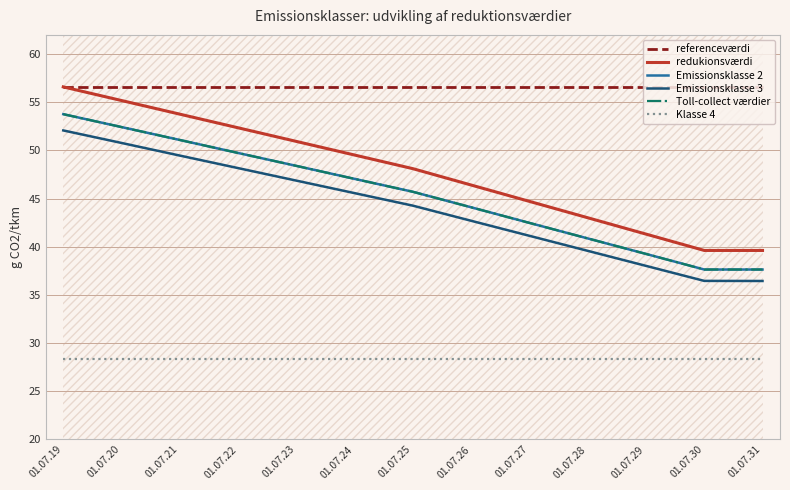

What is the value of the Emissionsklasse 3 point at the 6th from the left?

45.6